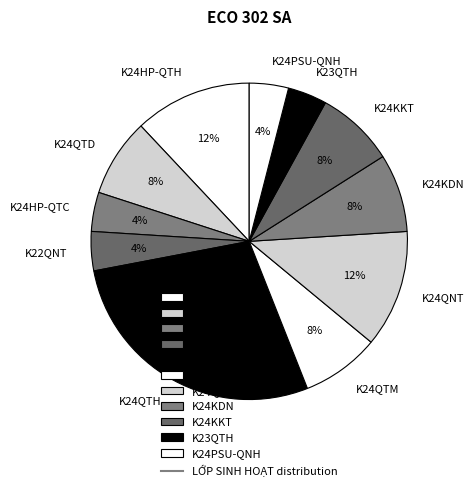

Is K24QTH the majority of the pie?

No